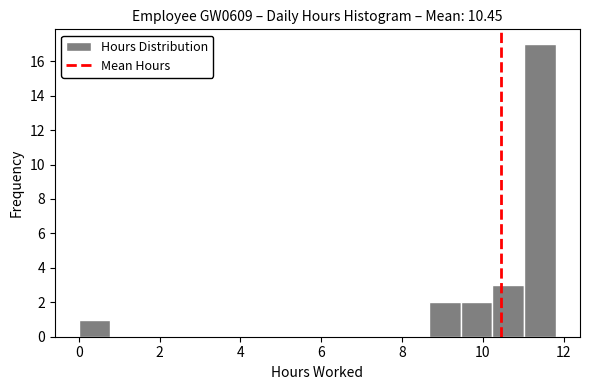

Read against the x-axis, roughly where is the centre of the tallest bar?

11.4